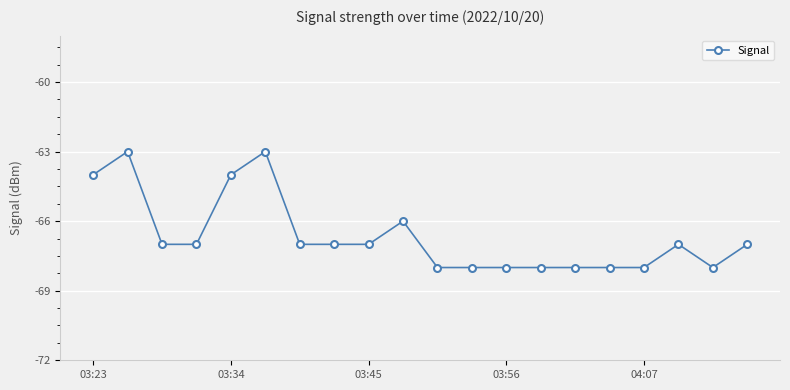

How many values are between -68 and -66?

16